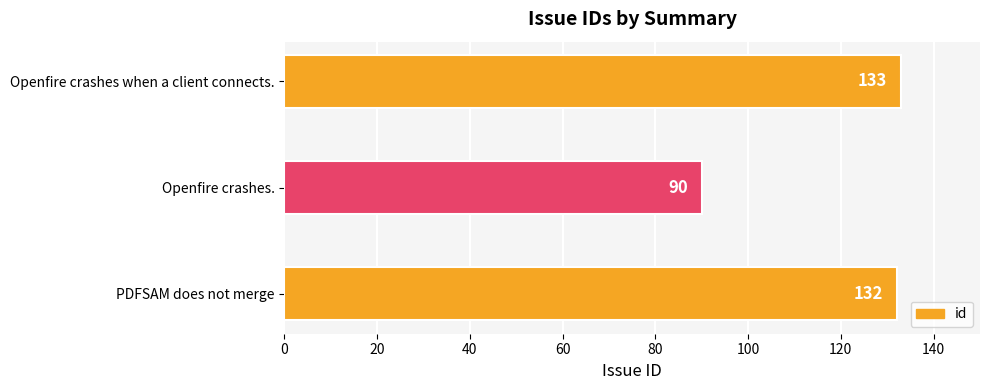

The chart shows a value of 122 at Openfire crashes.. True or false?

False